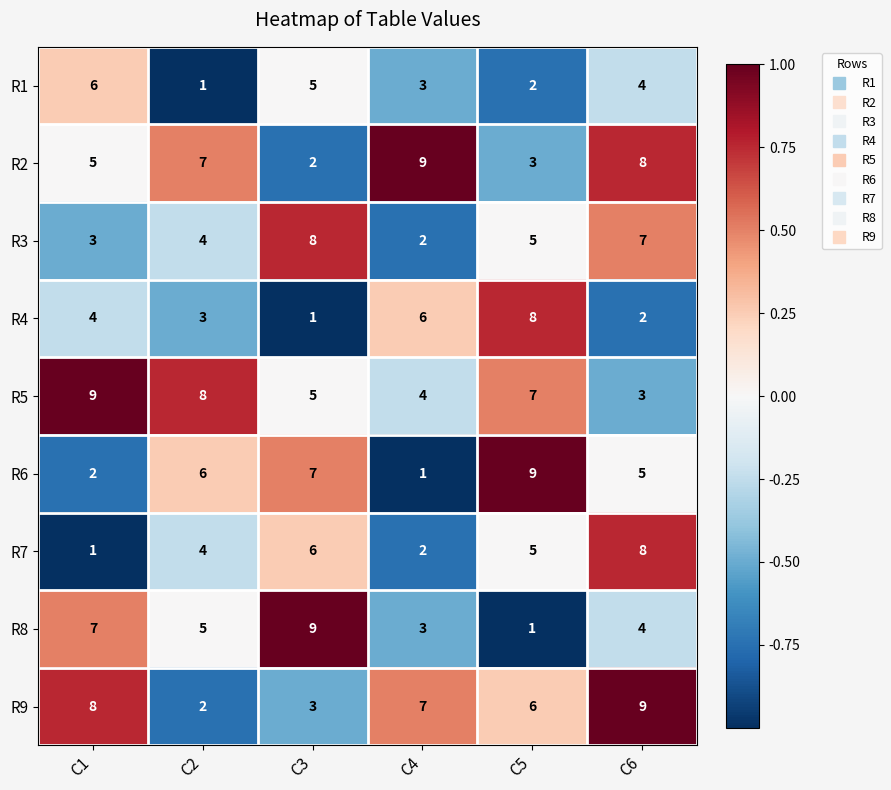

At which category is the sum across all series the highest?

C6